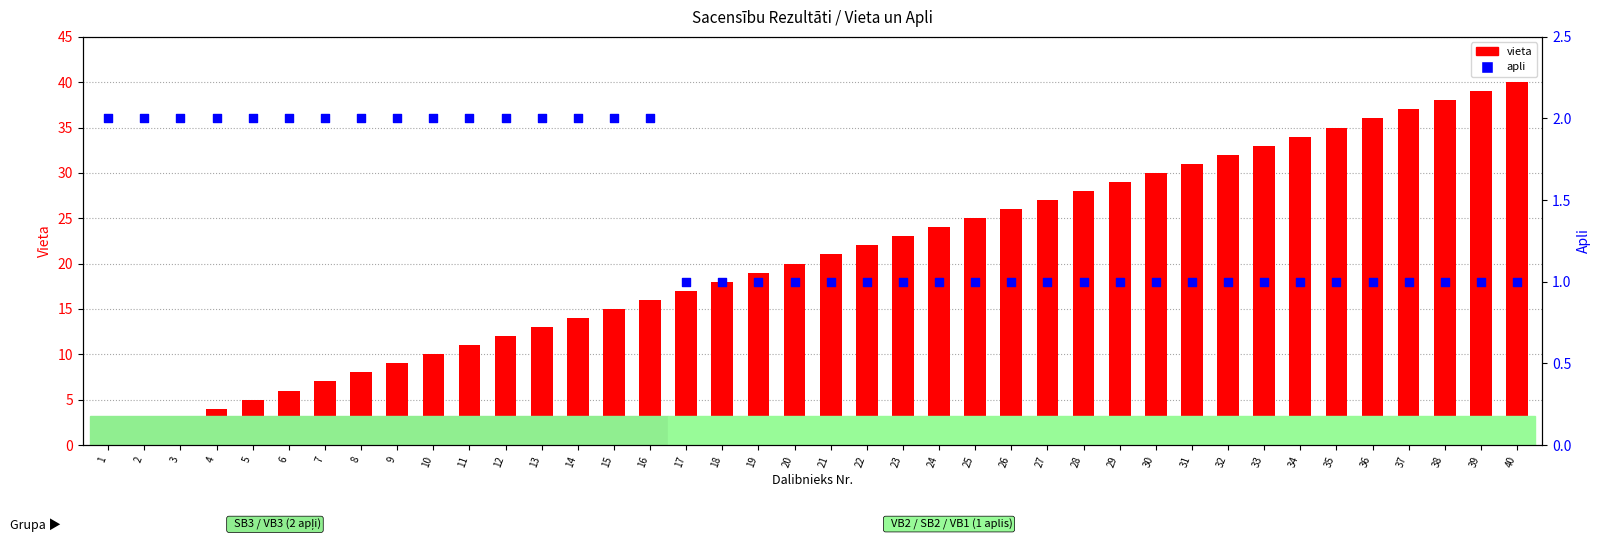

At which category is the sum across all series the highest?

40